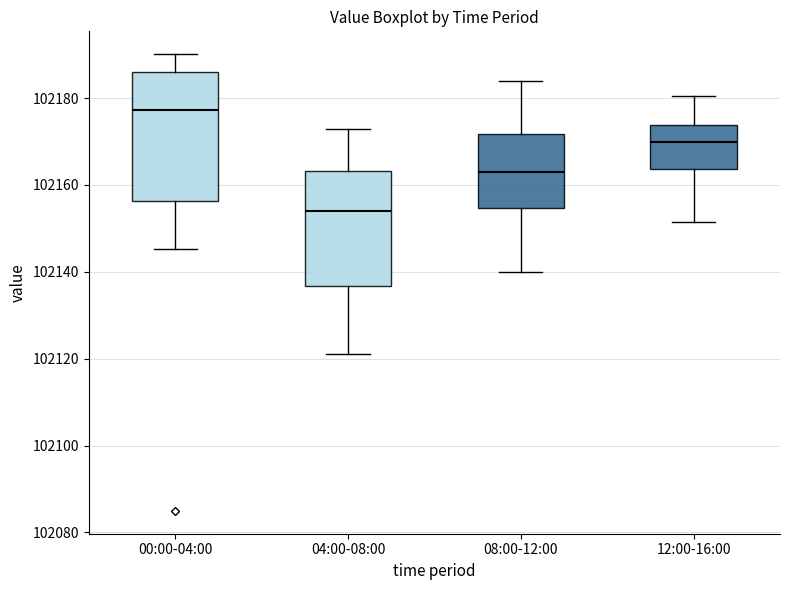

Which box's median line is the lowest?

04:00-08:00